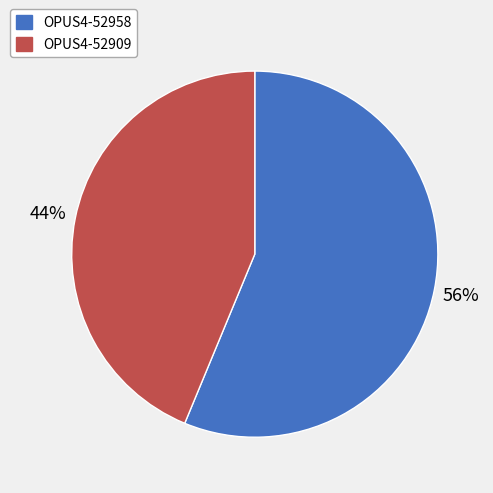

Which category has the biggest portion of the pie?

OPUS4-52958